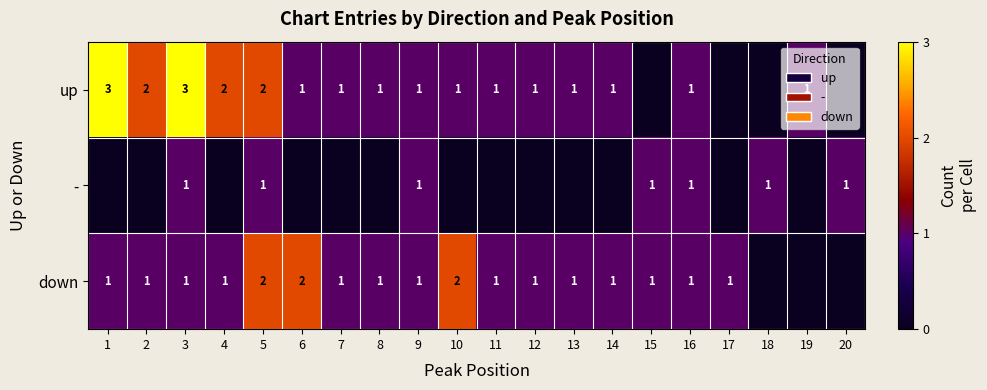

What is the sum of the up values at 2 and 11?

3